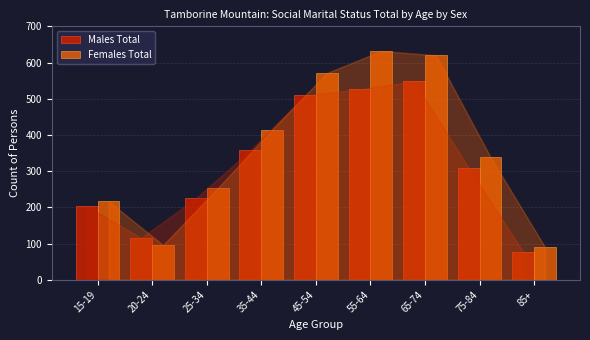

Reading left to right, what are all the values shown in this chart?

Males Total: 203	116	225	358	509	526	548	309	77
Females Total: 217	96	253	415	571	632	620	339	90